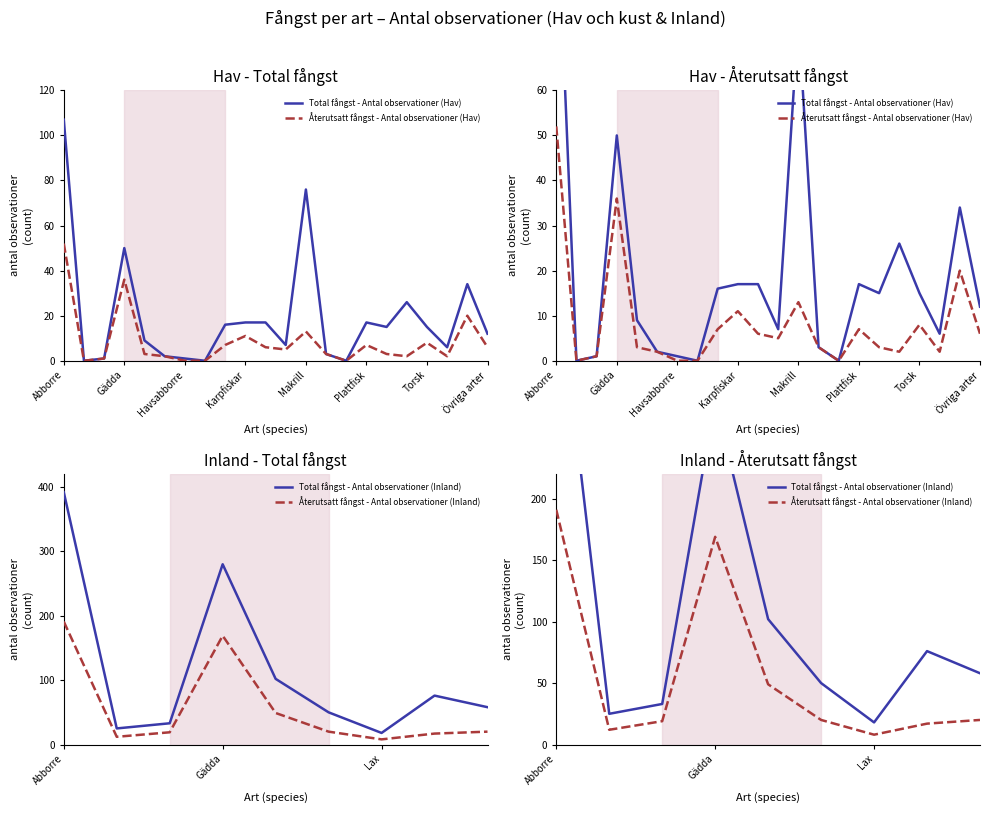

How many data points in Återutsatt fångst - Antal observationer (Hav) are less than 5?

11